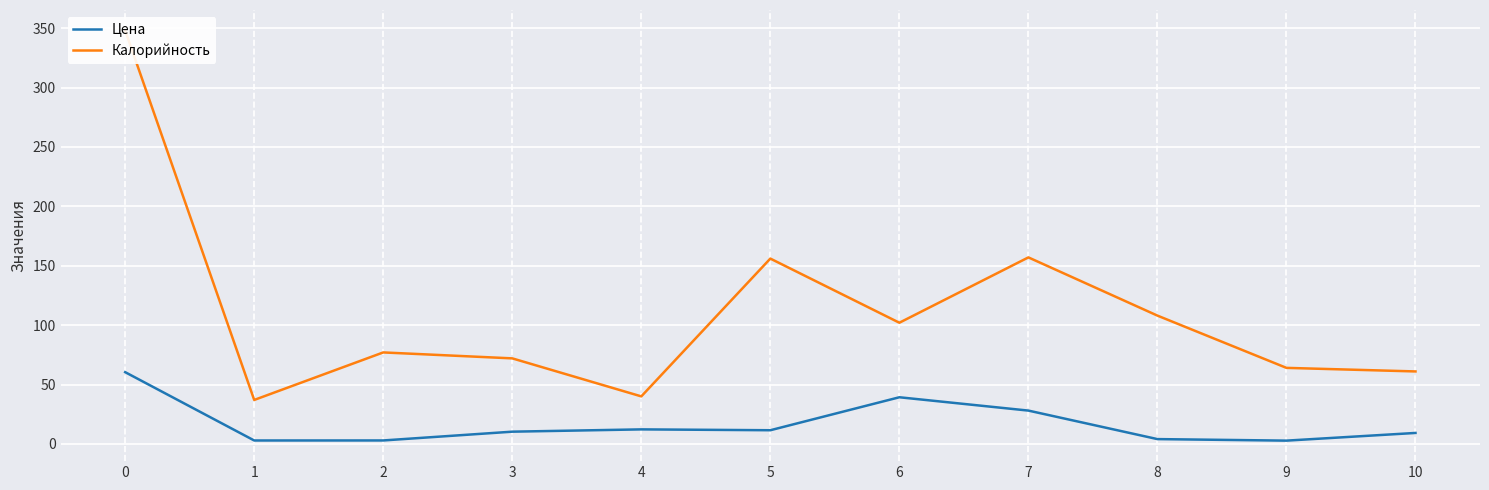

What is the difference between the second highest and minimum values in the Калорийность series?

120.0